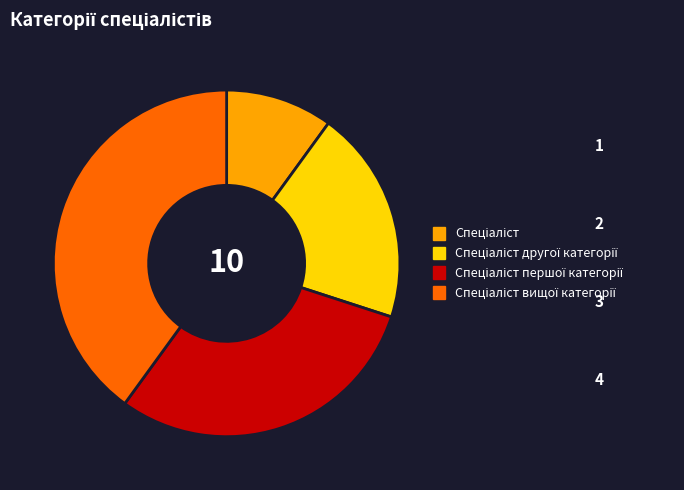

Is there a majority slice in this chart?

No